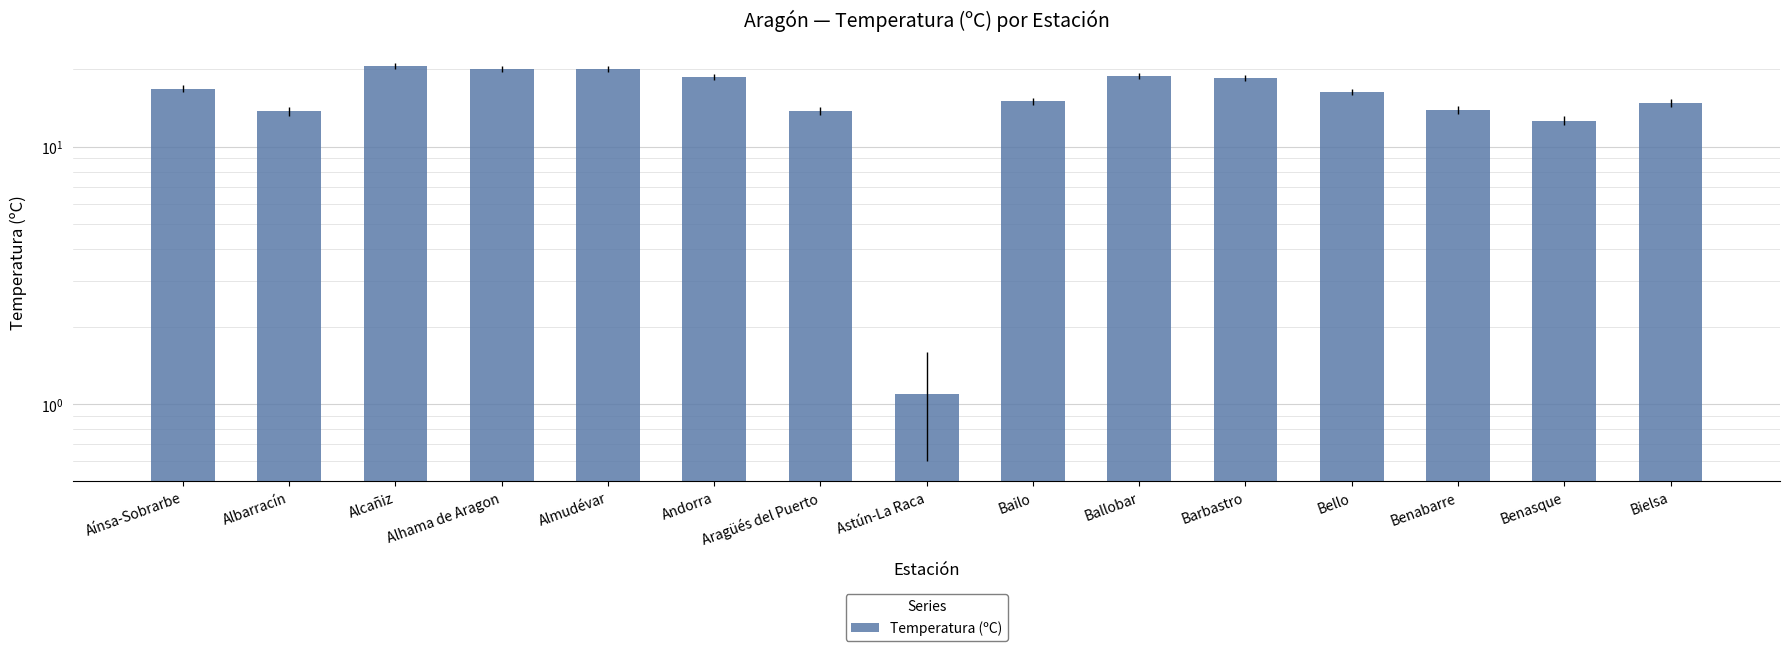

What is the smallest value displayed?

1.1